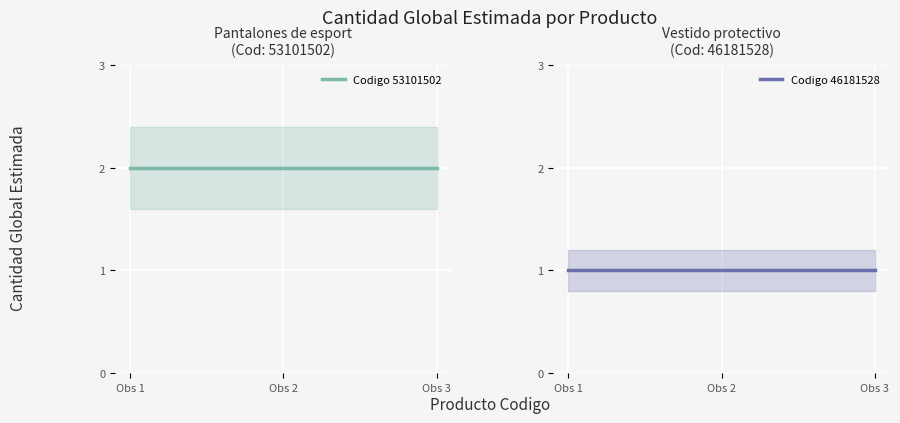

What is the sum of the Codigo 46181528 values at Obs 2 and Obs 1?

2